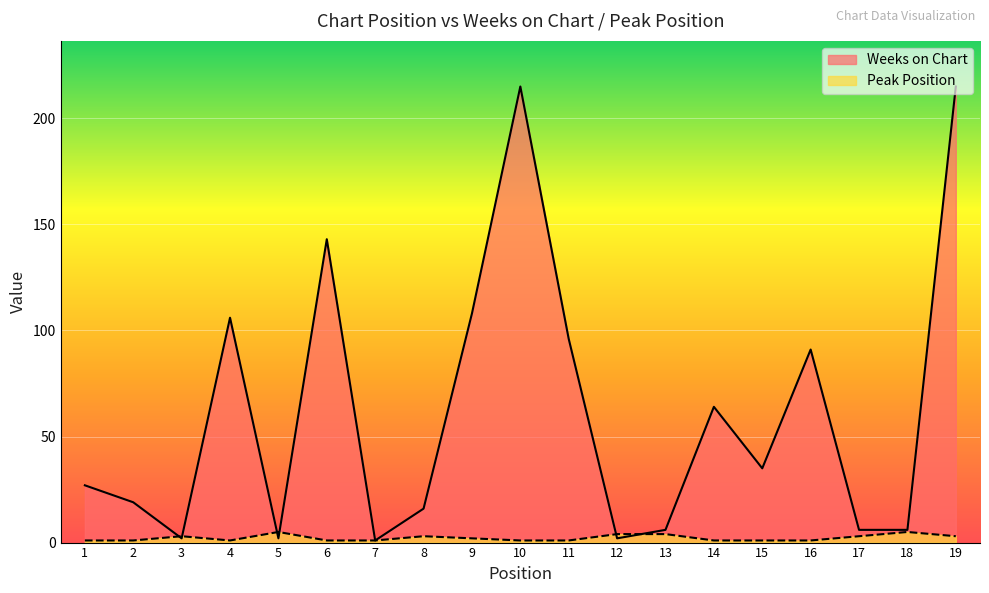

True or false: Peak Position and Weeks on Chart cross at least once.

True